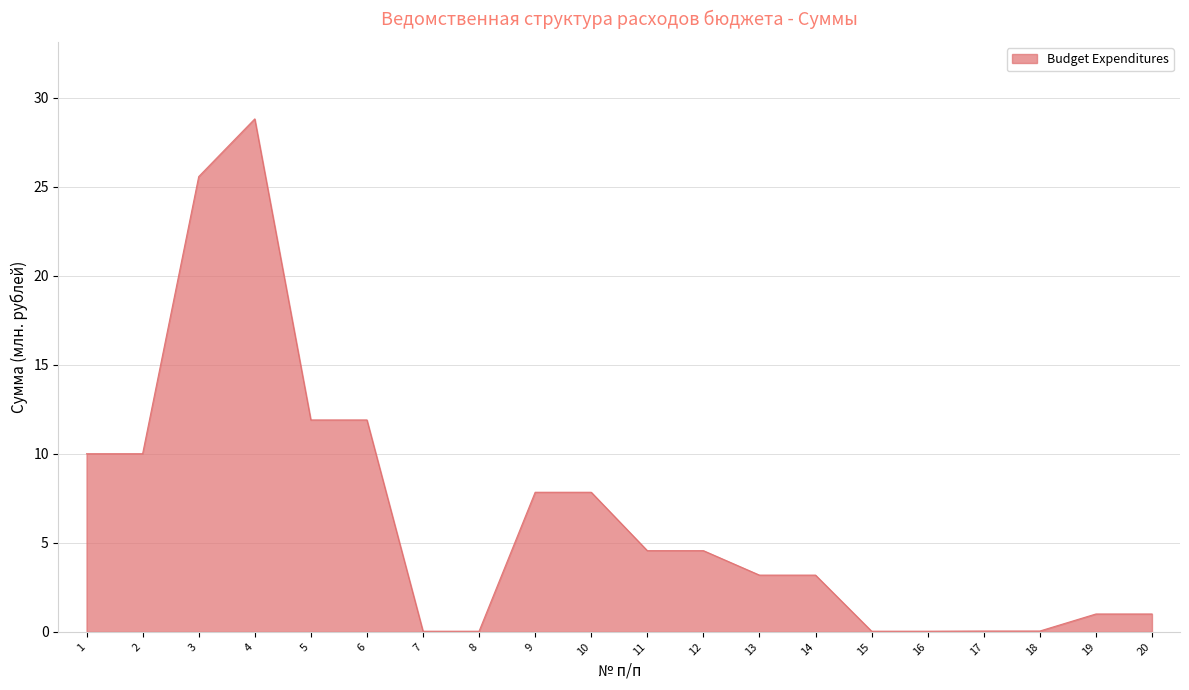

How many values exceed 4?

10